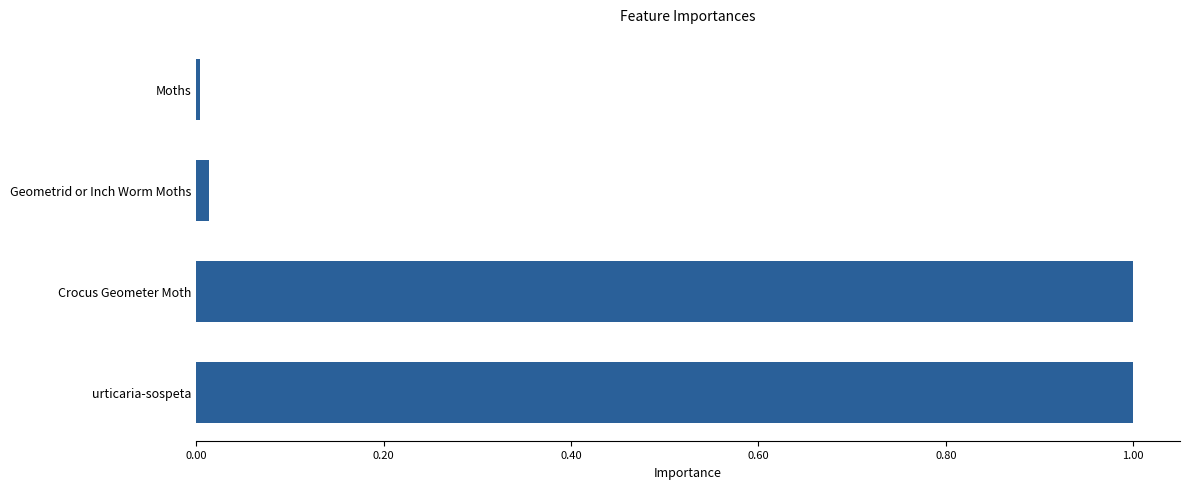

True or false: the data shows 0.3 at urticaria-sospeta.

False